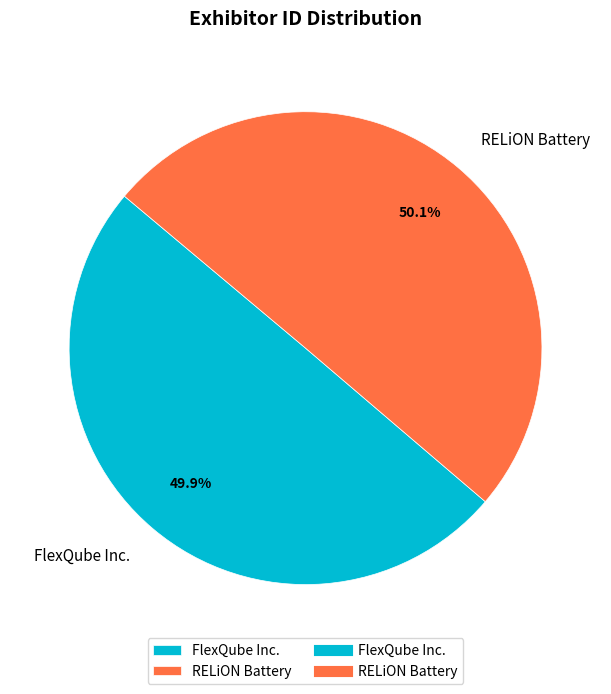

To the nearest percent, what percentage of the pie is FlexQube Inc.?

50%